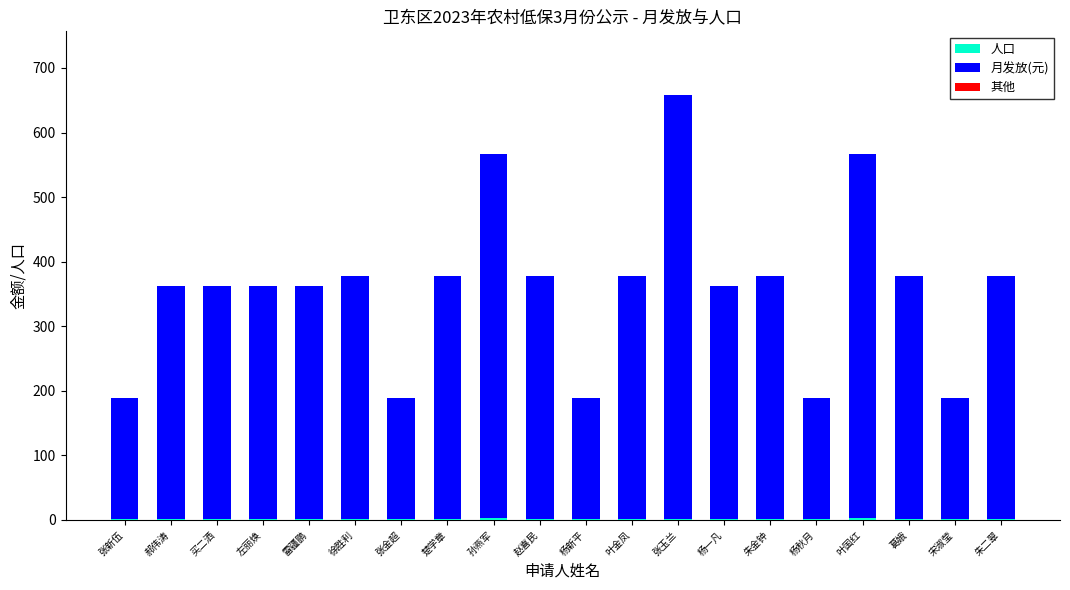

What is the sum of the 人口 values at 孙燕军 and 郝伟涛?

4